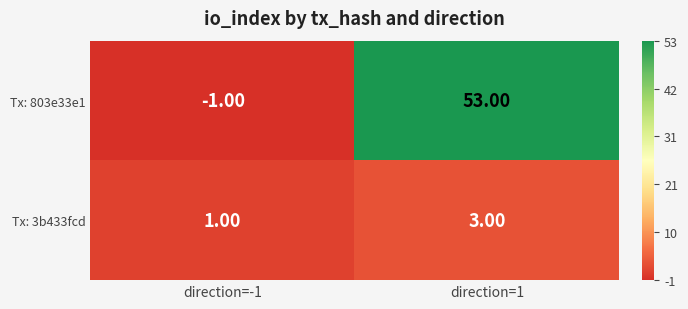

At which category is the sum across all series the highest?

direction=1